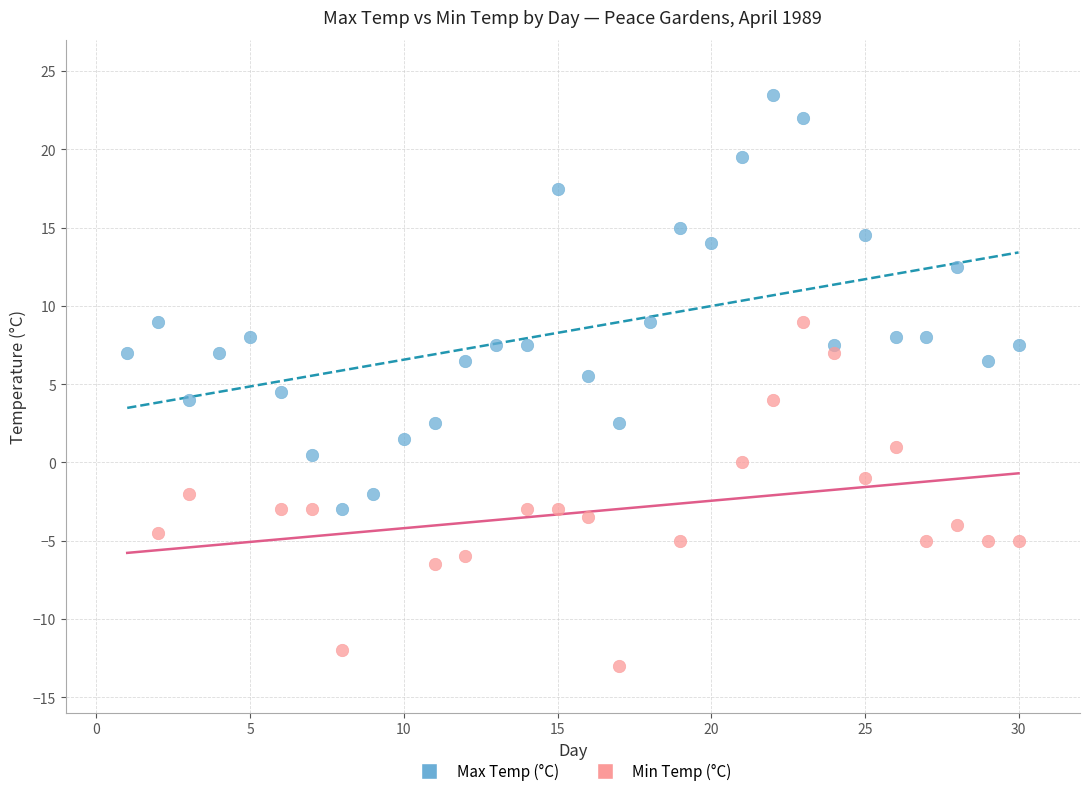

Which series contains the lowest Y value?

Min Temp (°C)